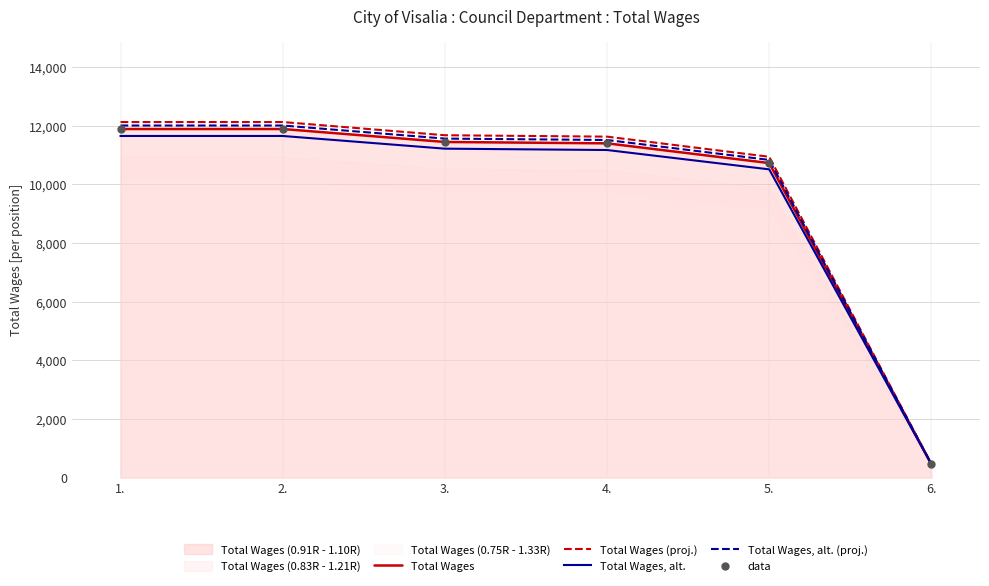

Which series contains the highest Y value?

Total Wages (proj.)